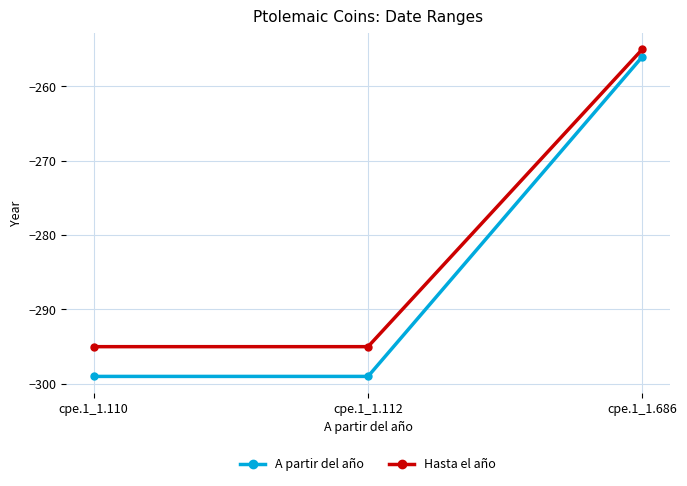

True or false: Hasta el año has a value of -155 at cpe.1_1.686.

False